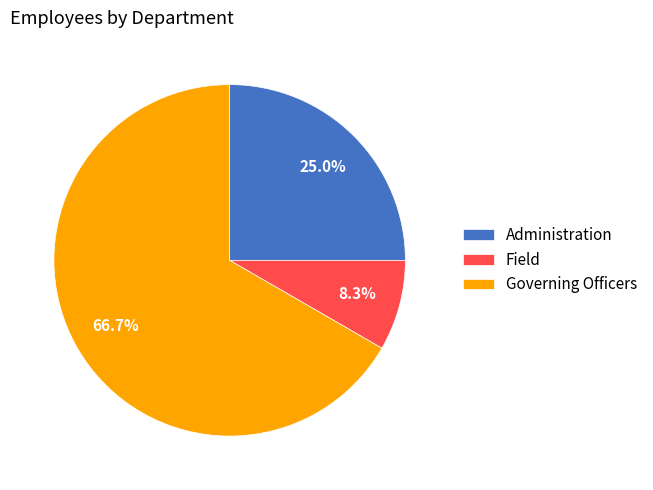

Count the number of slices in the pie.

3